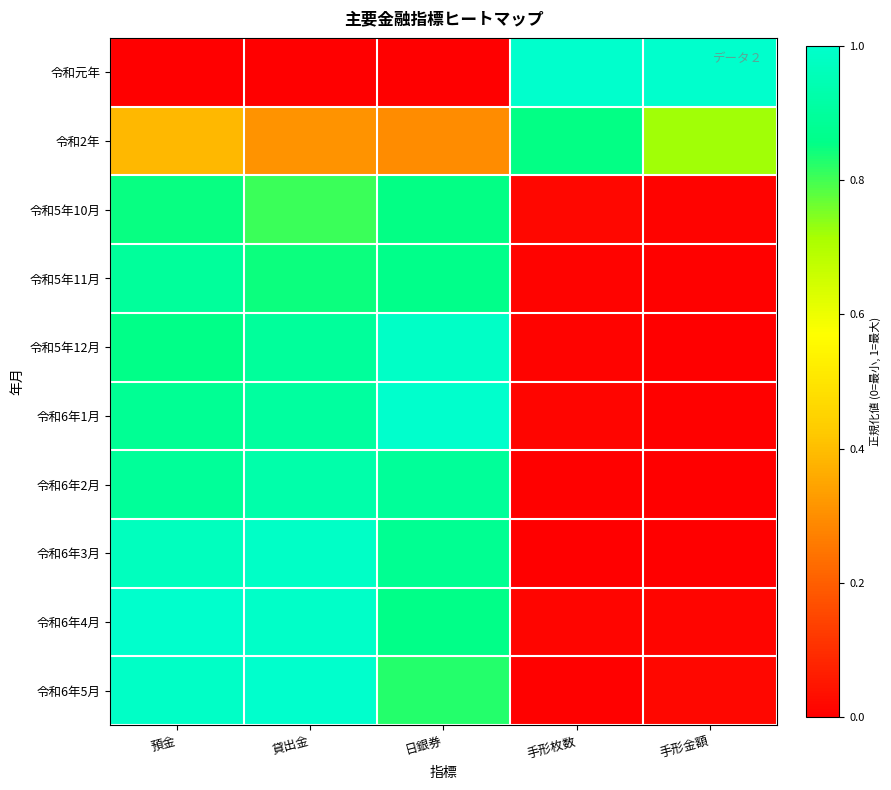

What is the greatest value displayed?

1.0